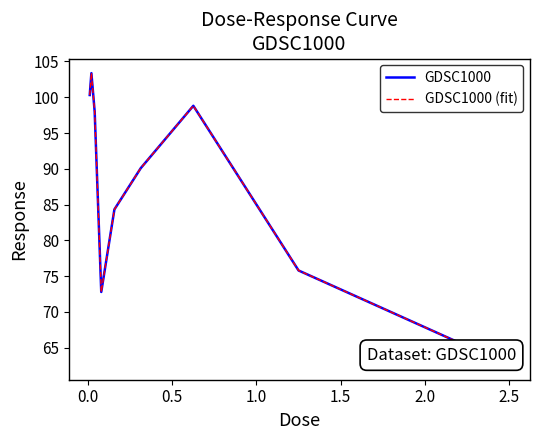

Is this an area chart (filled region under the line)?

No